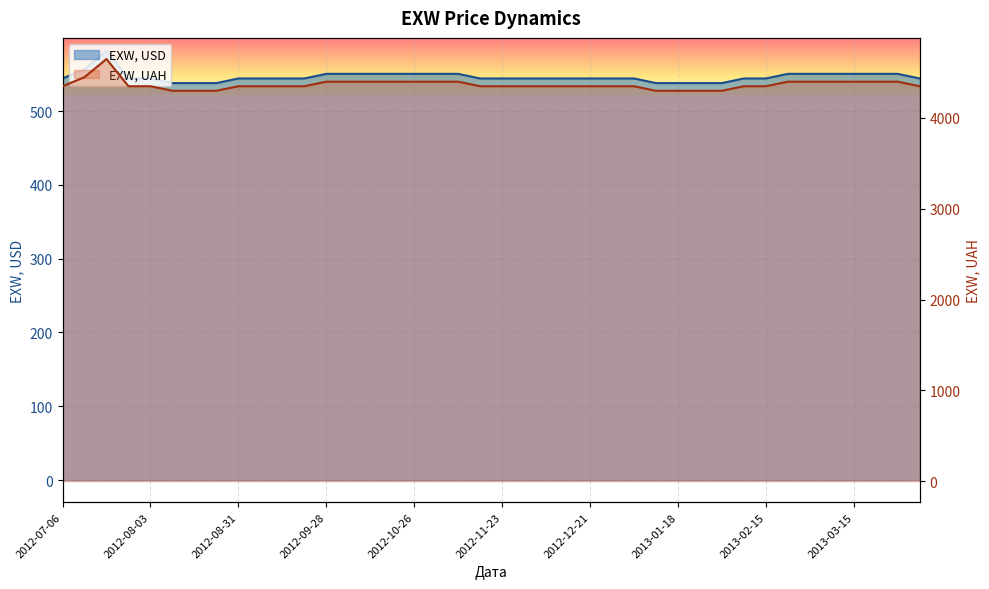

Which series changed the most between 2013-03-01 and 2013-03-15?

EXW, USD